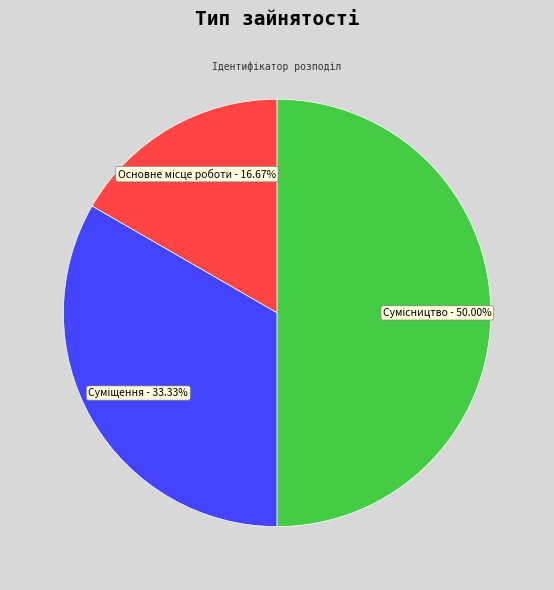

Rank the categories by value from highest to lowest.

Сумісництво, Суміщення, Основне місце роботи